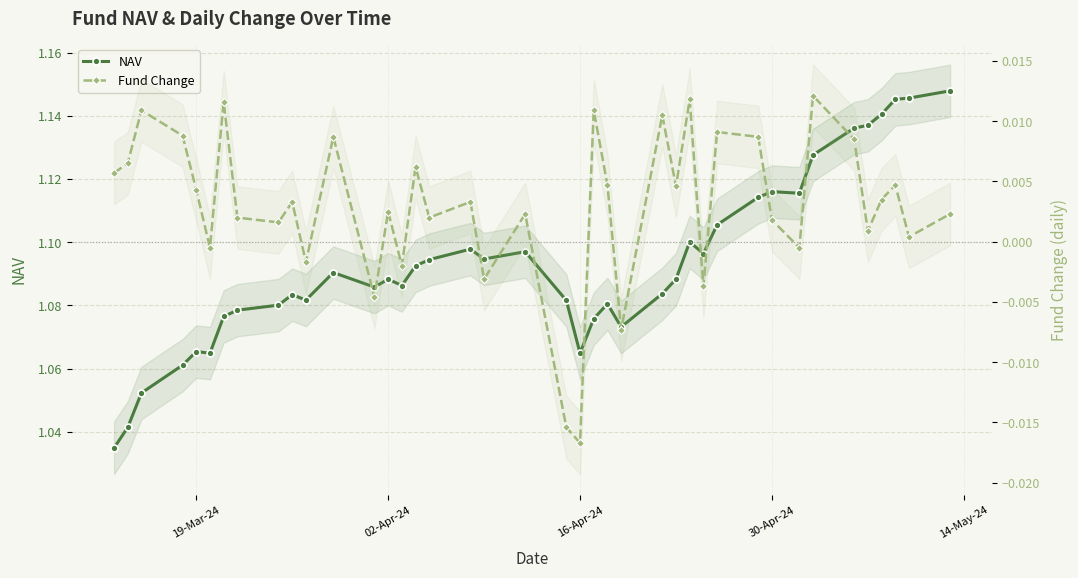

What is the sum of all NAV values?

43.7